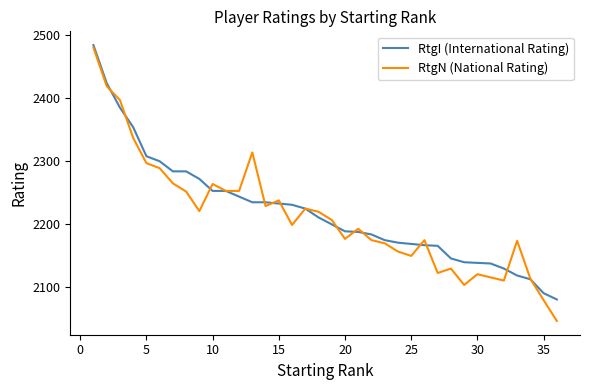

Which series has the widest spread of values?

RtgN (National Rating)